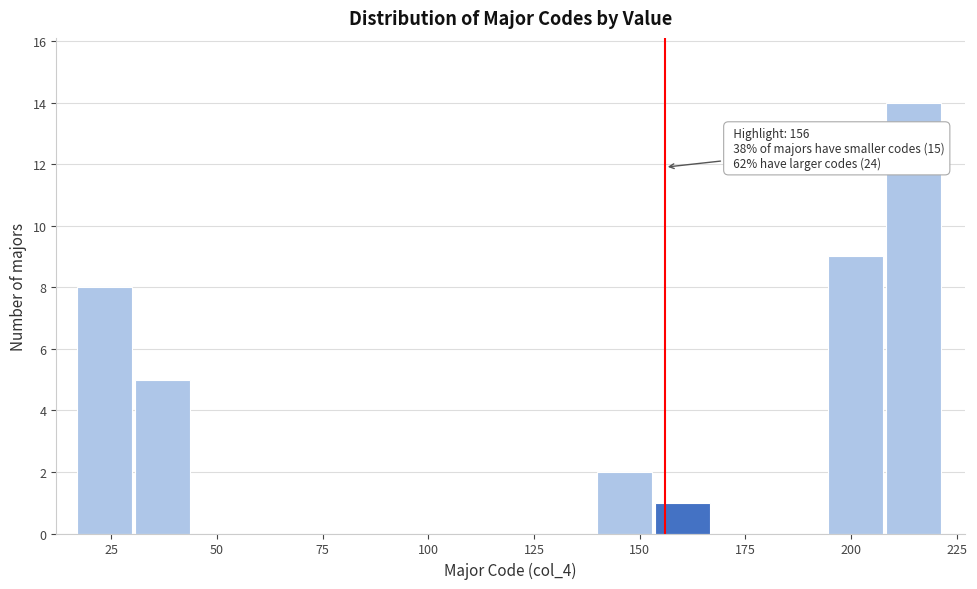

Around what value on the x-axis is the tallest bar? Give the approximate position of its centre, as read against the axis.

215